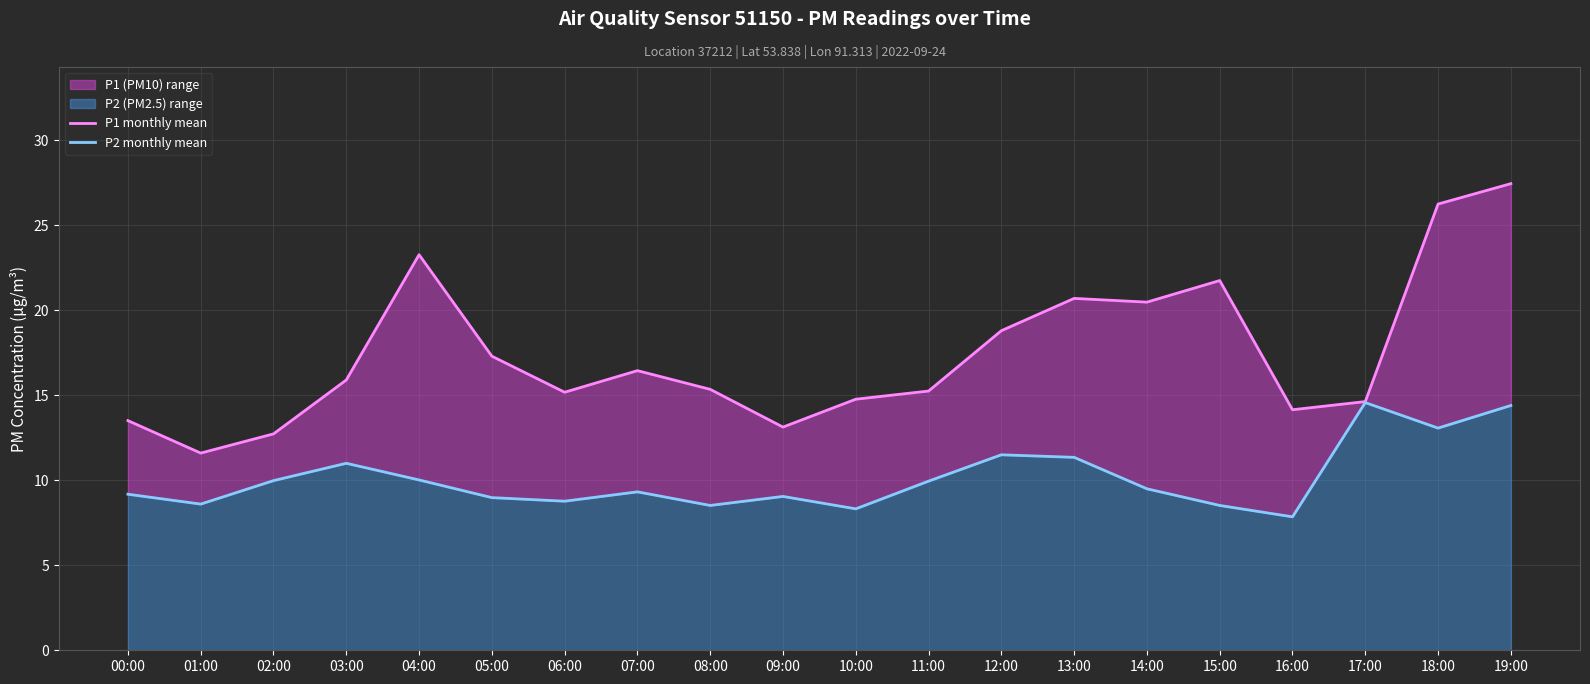

What is the value of the P2 monthly mean point at the 1st from the left?

9.2